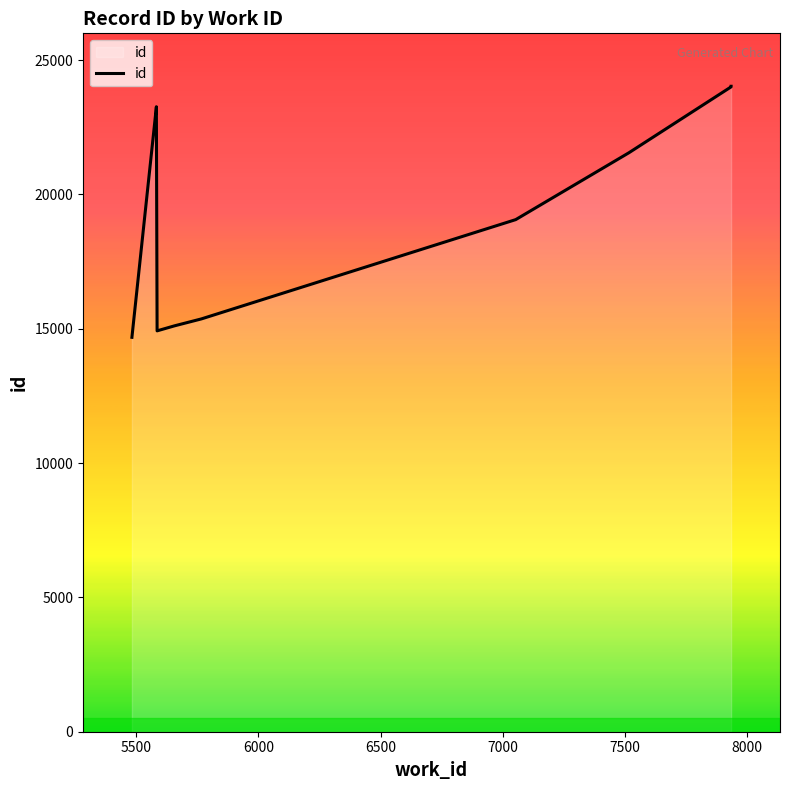

What is the difference between the maximum and second lowest values?

9105